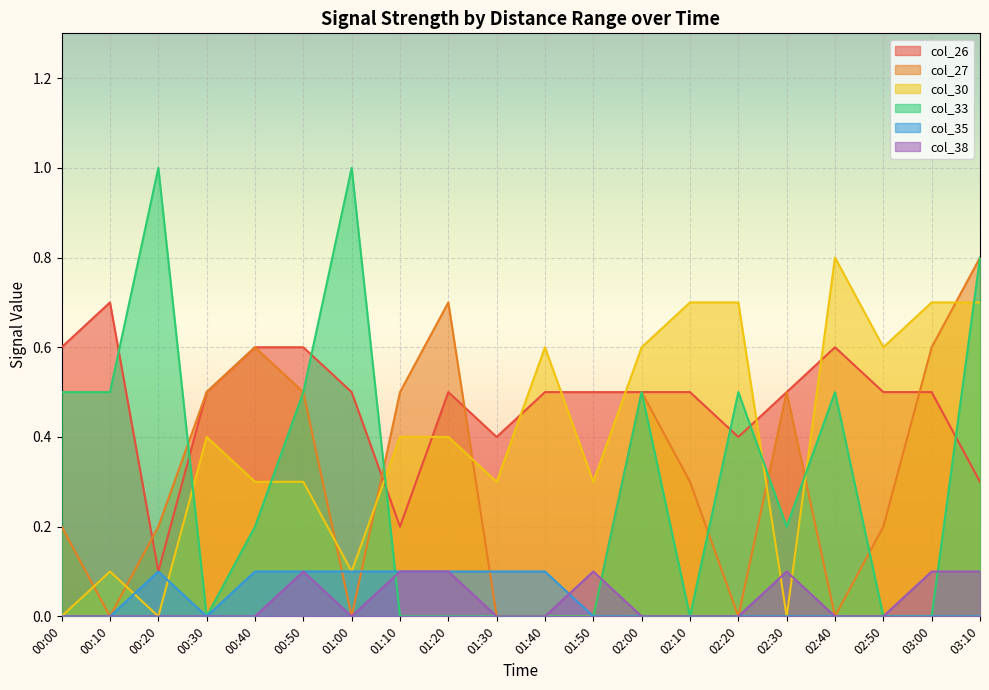

True or false: col_27 has more than 0 interior local peaks.

True